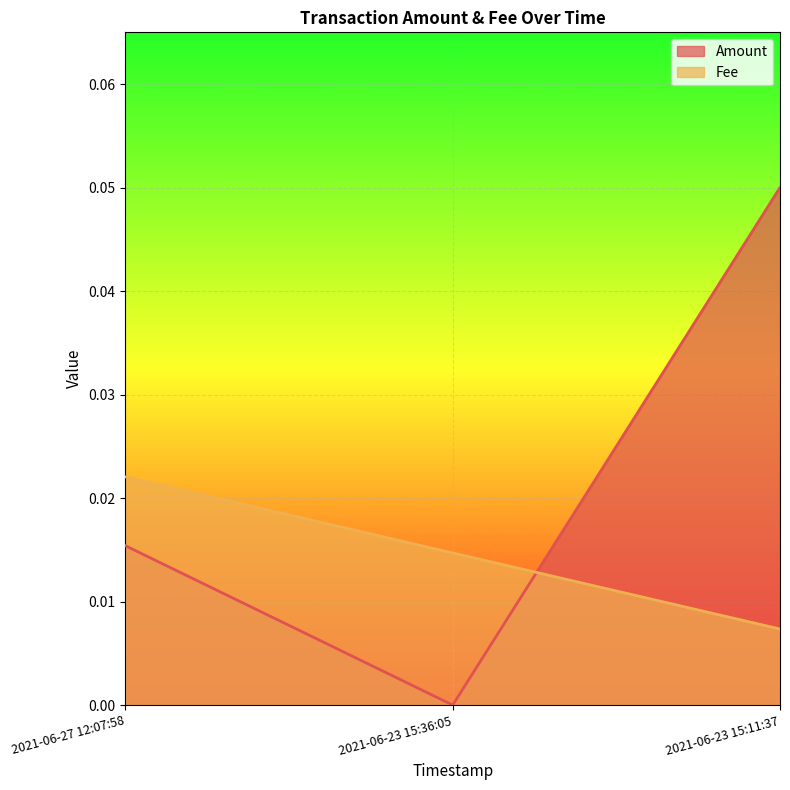

Does the chart display data point markers on the line(s)?

No